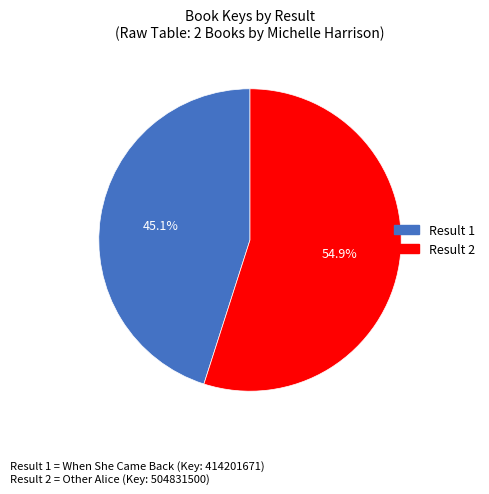

Is there a majority slice in this chart?

Yes